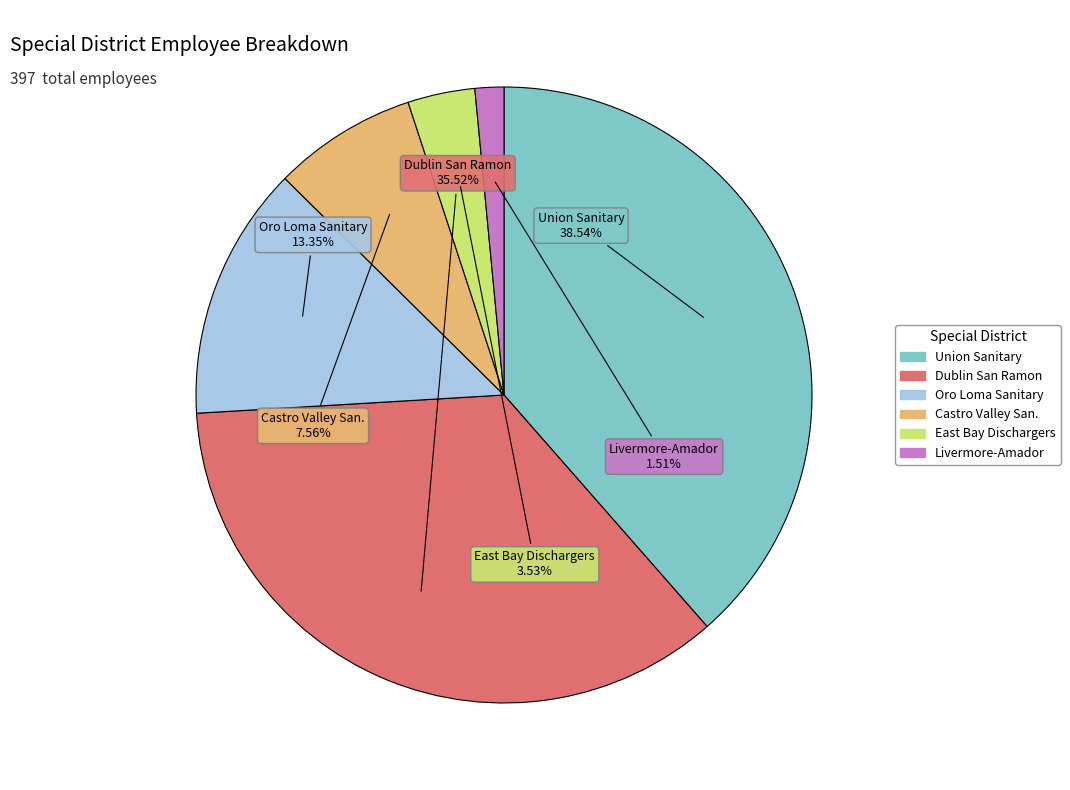

How many segments does this pie chart have?

6